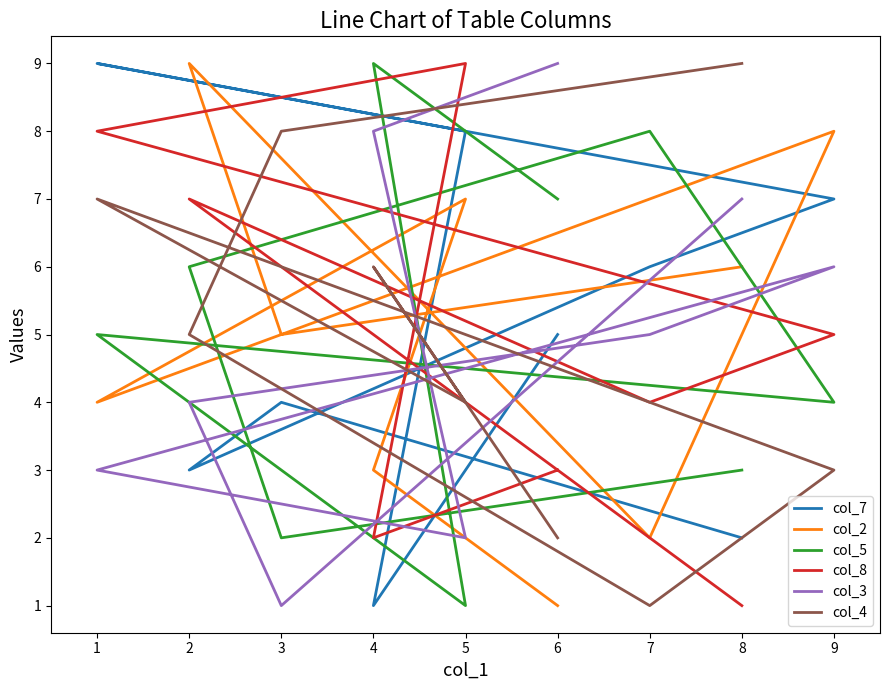

Which series ends up on top after the final intersection of col_3 and col_8?

col_3